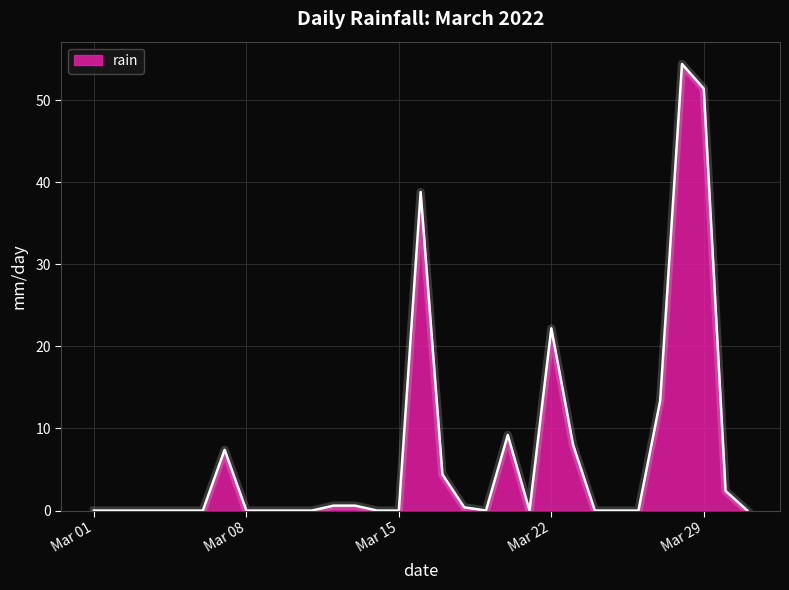

What is the maximum value shown in the chart?

54.4